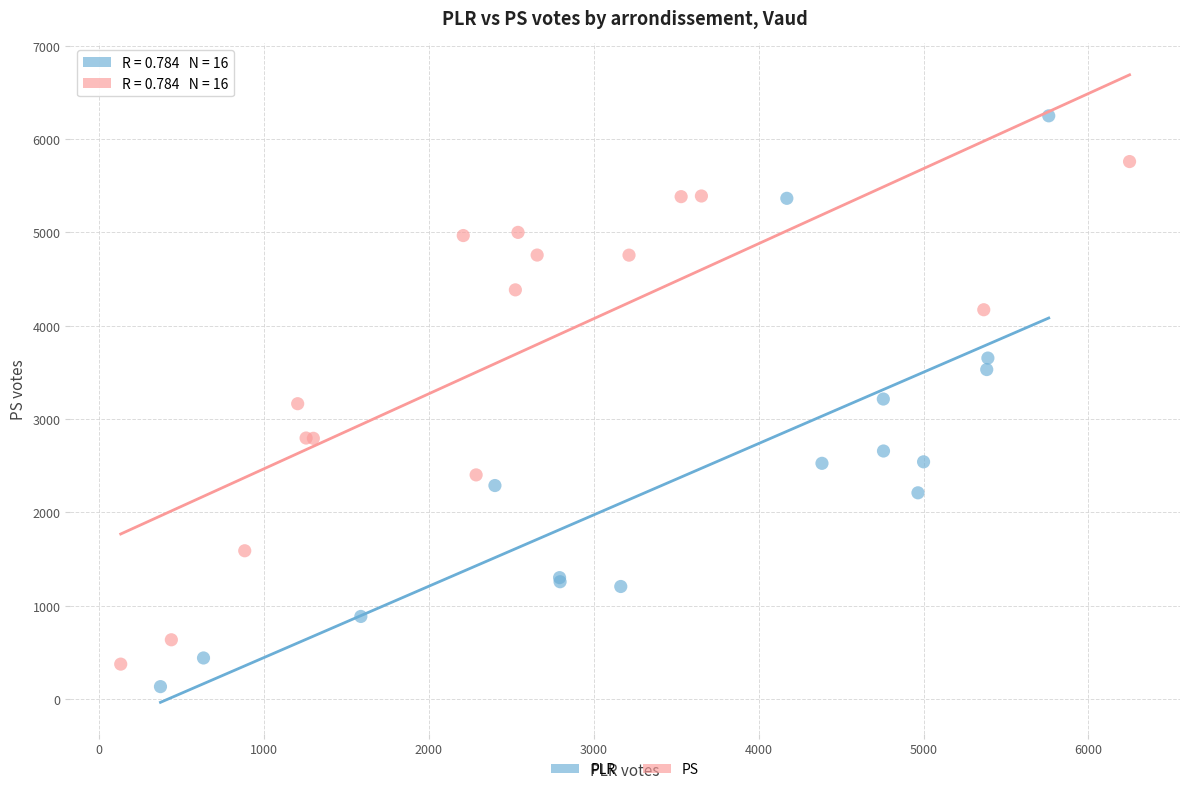

Which series has the widest spread of Y values?

PLR